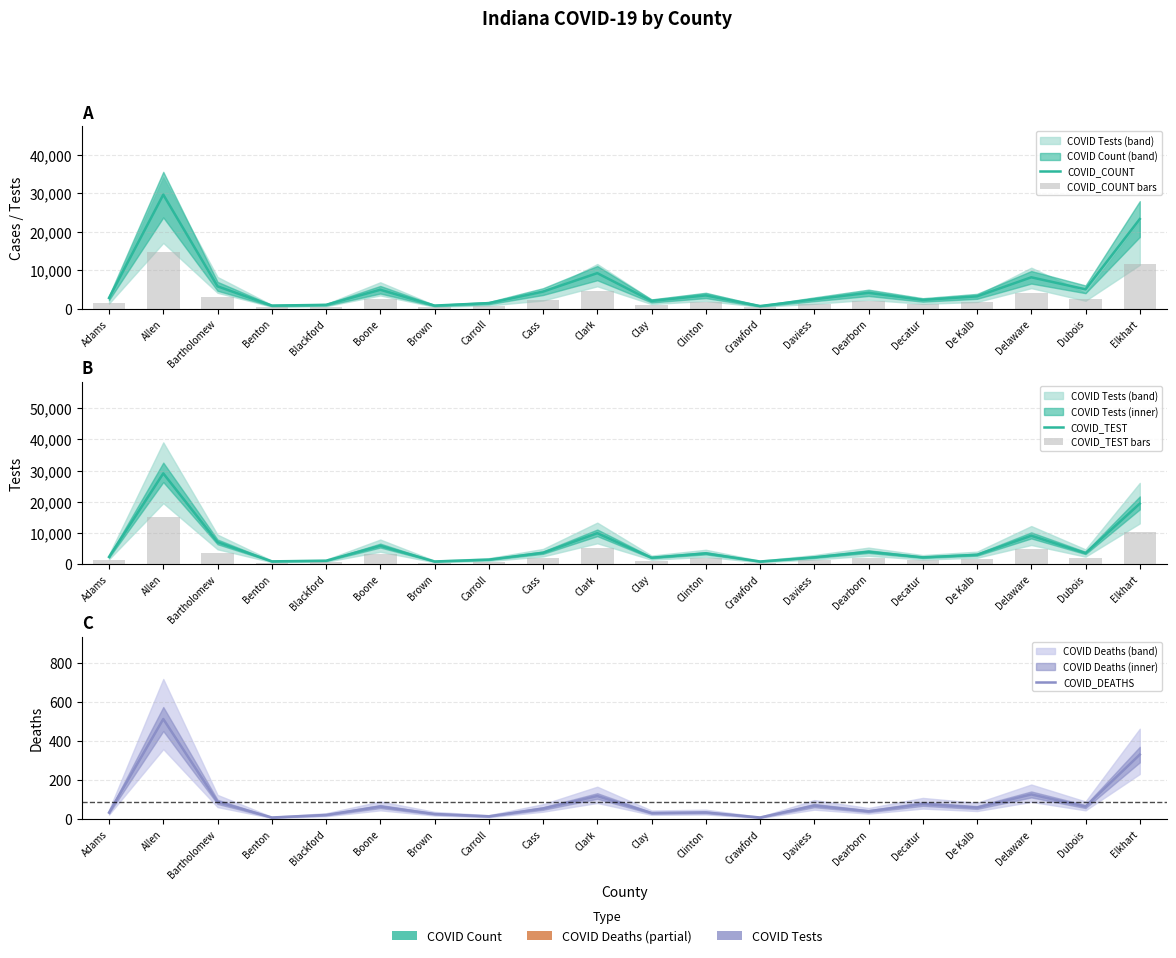

How many groups of bars are there?

20